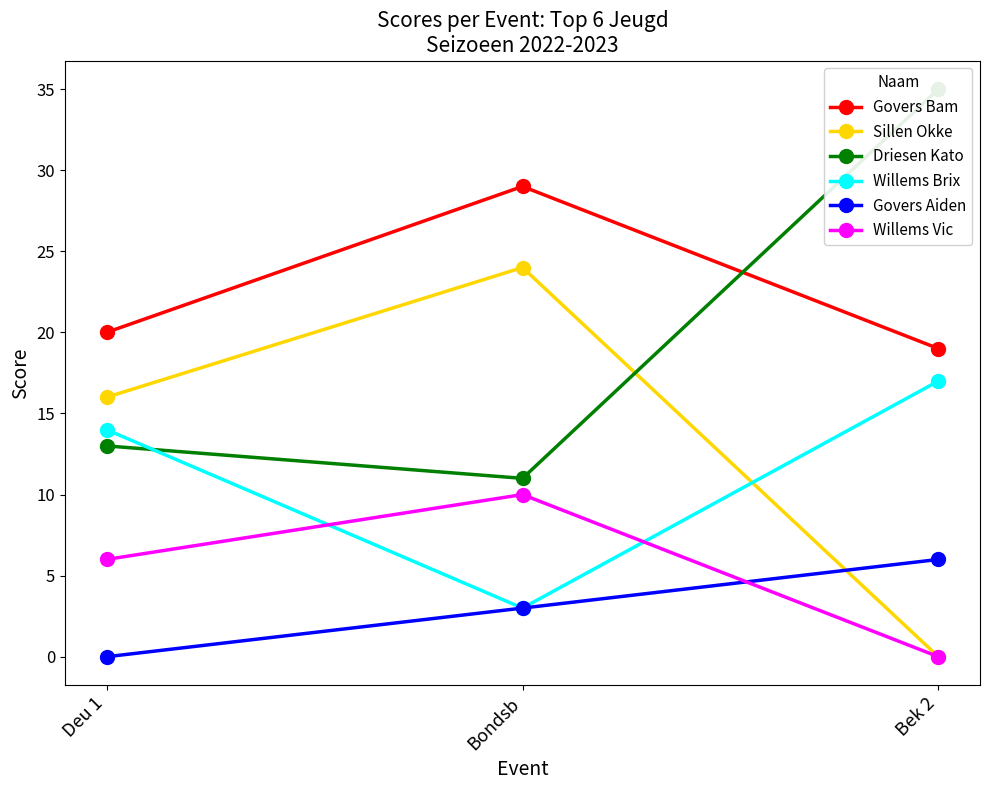

Which series has the largest range (max minus min)?

Sillen Okke